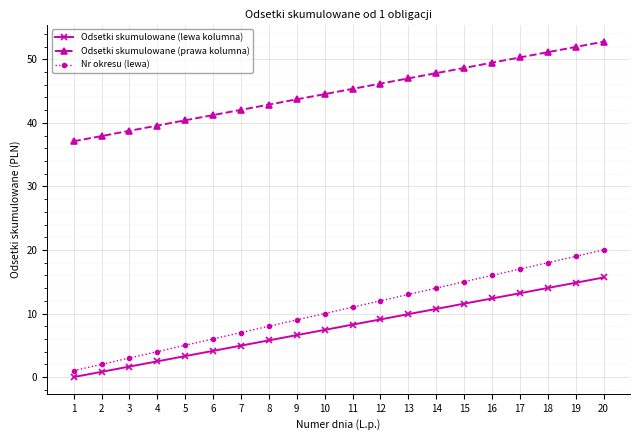

What is the total value across all series at 3?

43.4